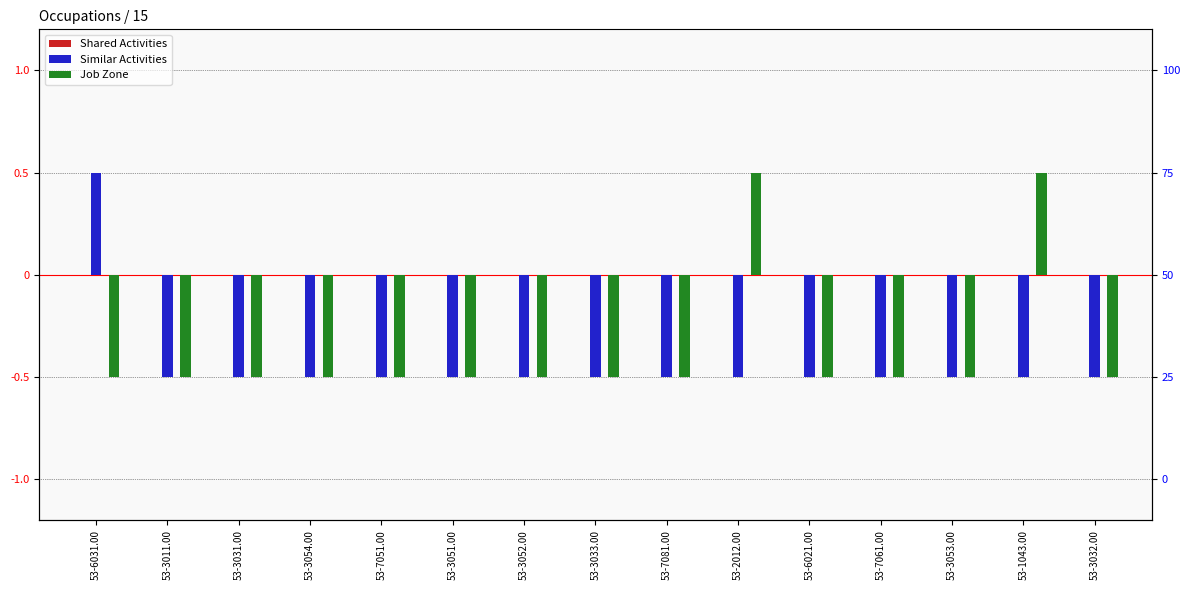

At which label does Shared Activities reach its peak?

53-6031.00